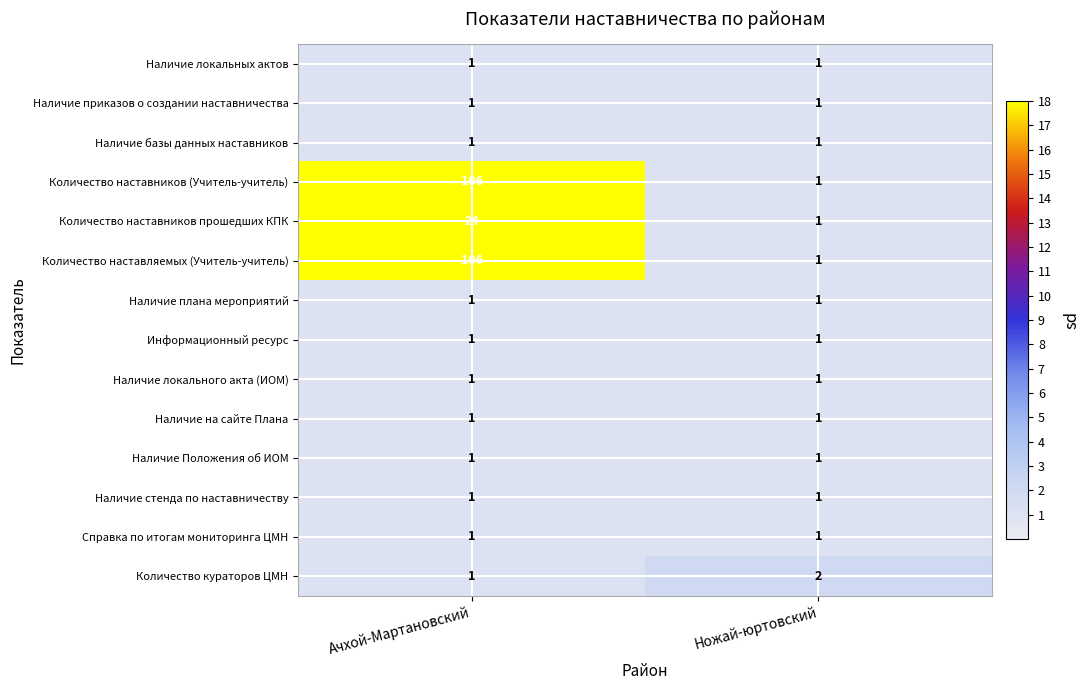

The value of Наличие на сайте Плана at Ножай-юртовский is 1. True or false?

True